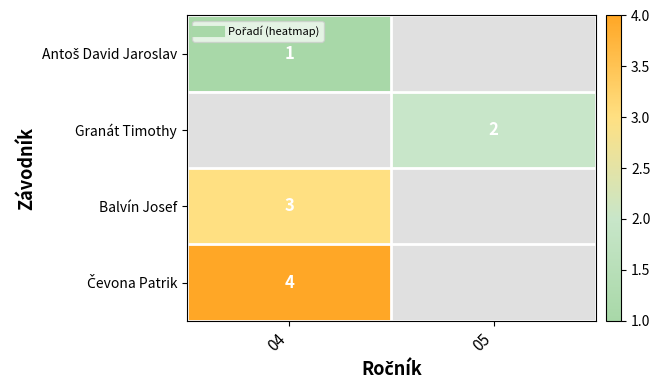

At how many categories does at least one series exceed 3?

1